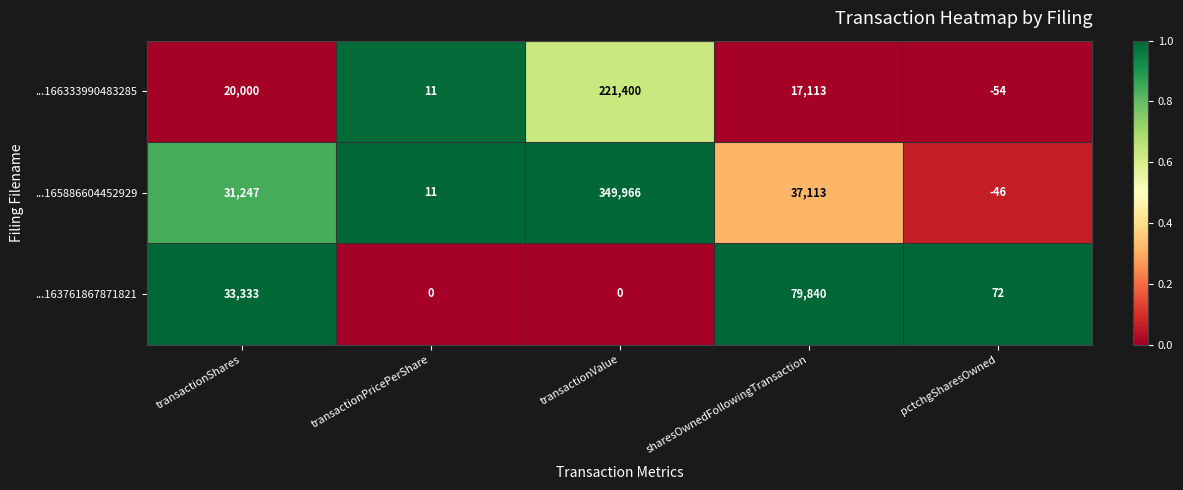

Count the number of categories in the chart.

5